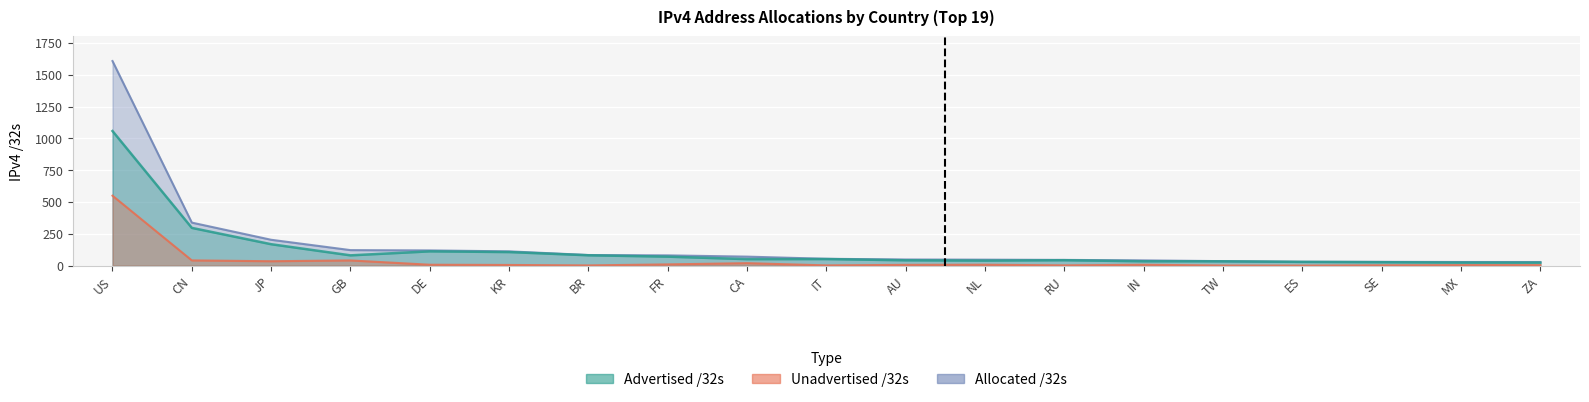

Which series has the widest spread of values?

Allocated /32s